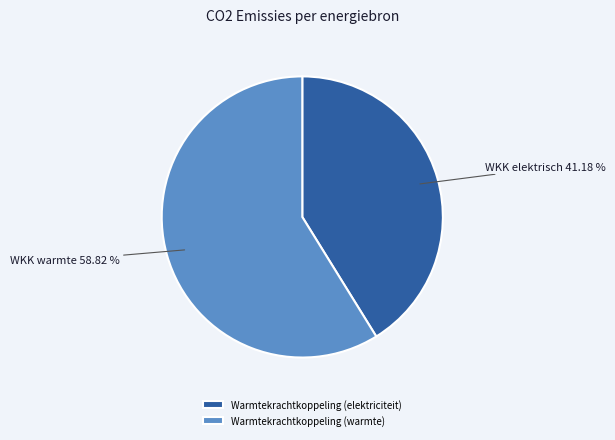

Between Warmtekrachtkoppeling (warmte) and Warmtekrachtkoppeling (elektriciteit), which is larger?

Warmtekrachtkoppeling (warmte)